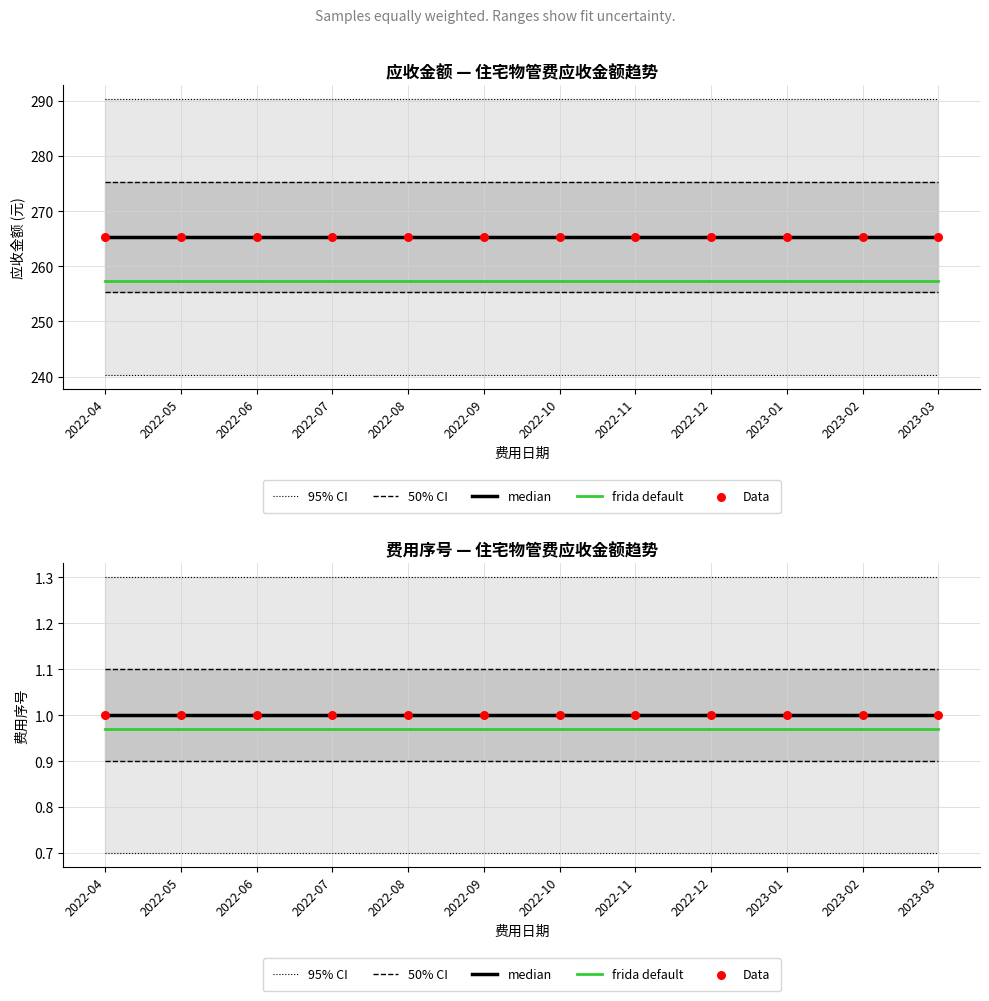

Is the value of Data at 2022-12 greater than the value of 50% CI at 2022-04?

No